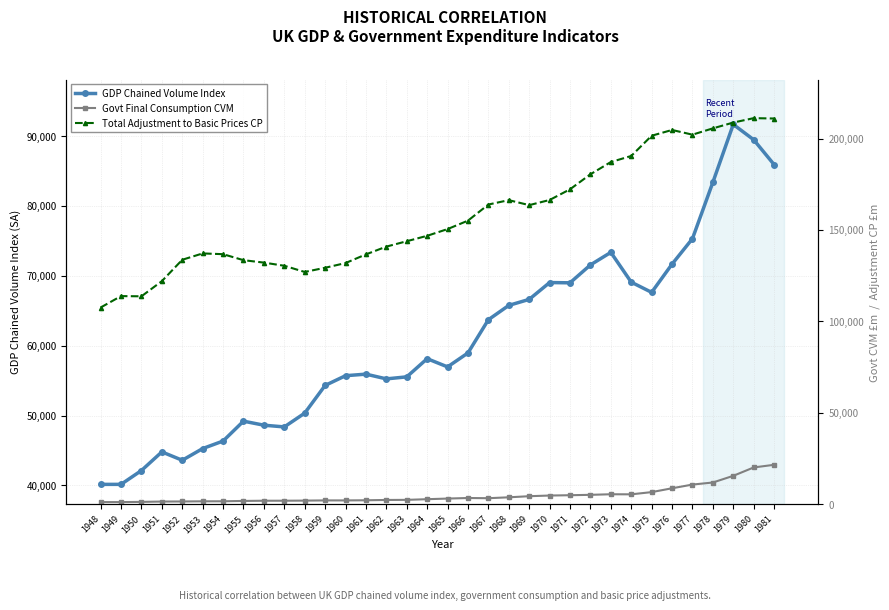

What is the total value across all series at 1976?

284988